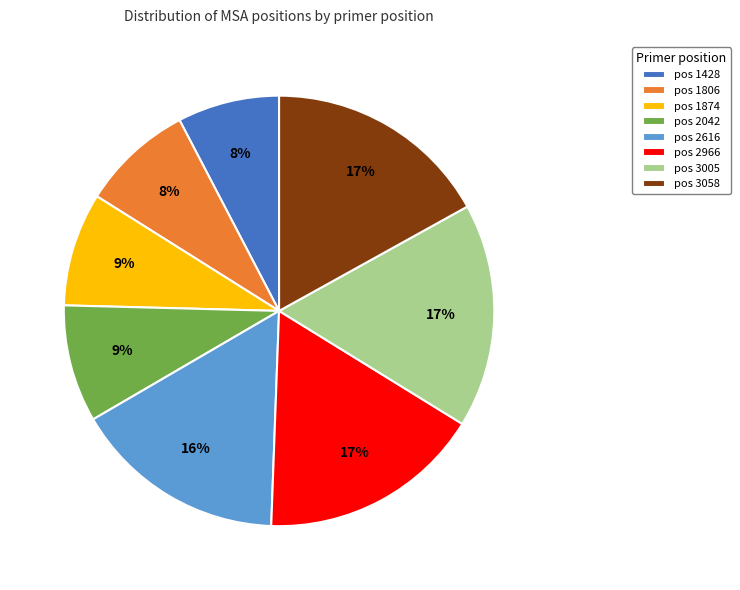

To the nearest percent, what is the difference between the largest and smallest slice percentages?

9%